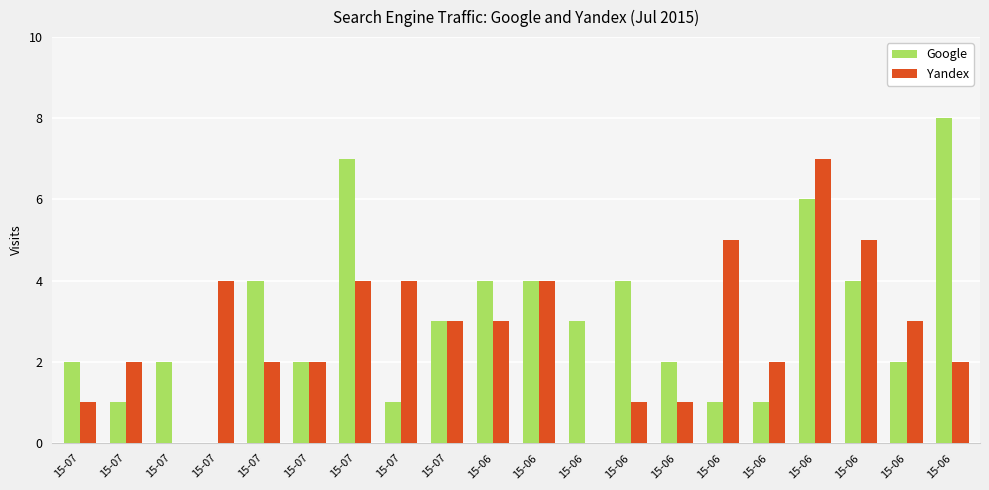

How many data points does each series have?

20